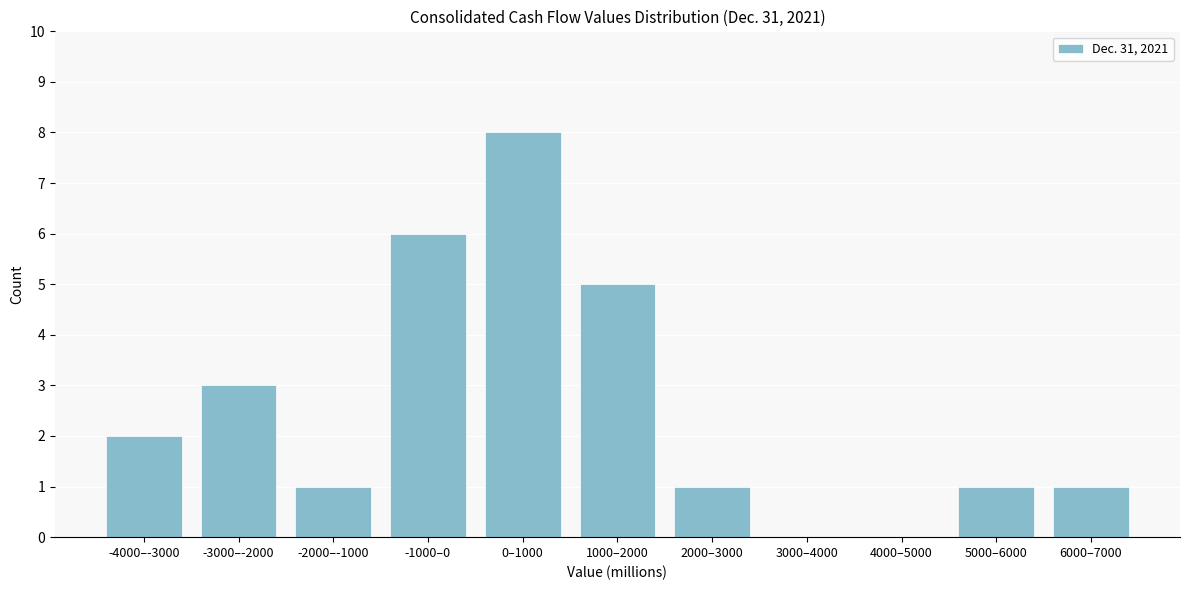

Reading left to right, extract all data points from this chart.

-4000–-3000=2	-3000–-2000=3	-2000–-1000=1	-1000–0=6	0–1000=8	1000–2000=5	2000–3000=1	3000–4000=0	4000–5000=0	5000–6000=1	6000–7000=1